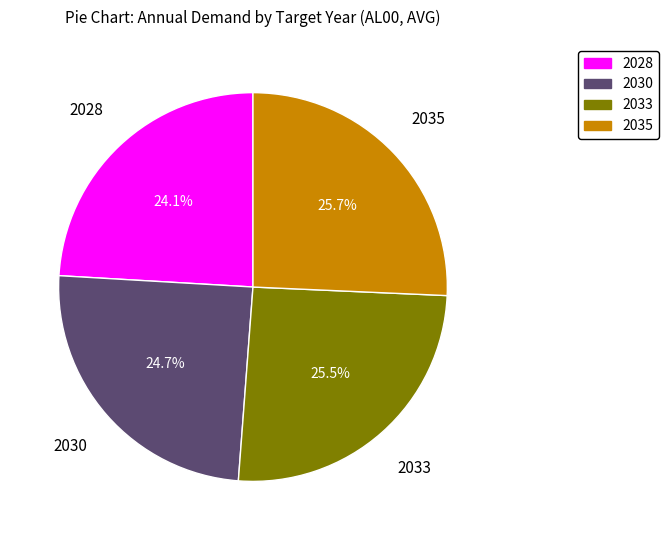

To the nearest percent, what is the average slice percentage?

25%